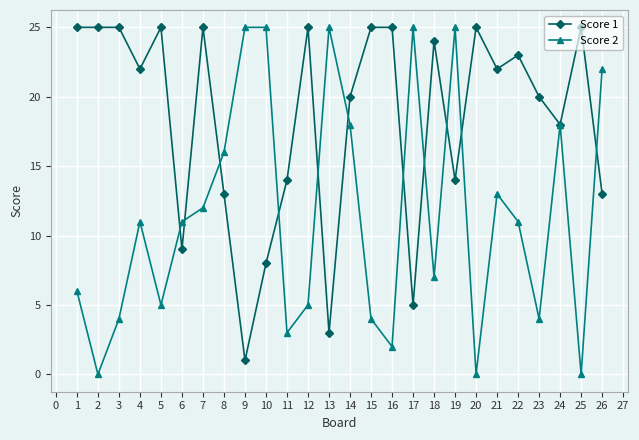

True or false: Score 1 has more than 1 interior local peaks.

True